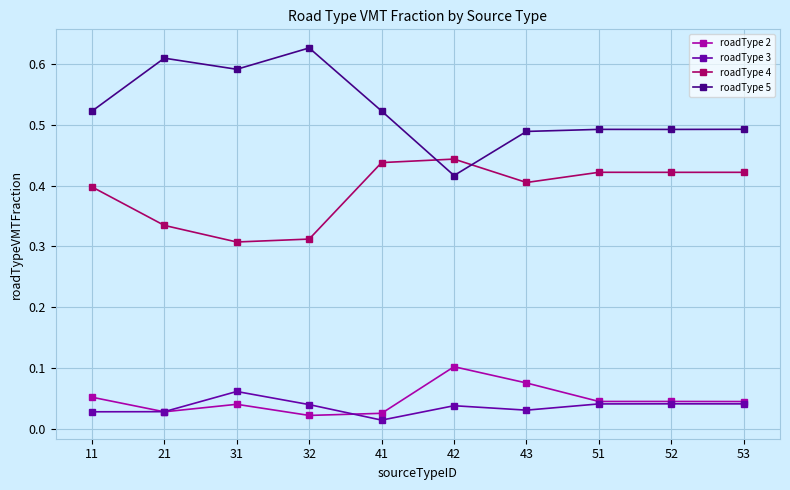

At how many categories does at least one series exceed 0?

10